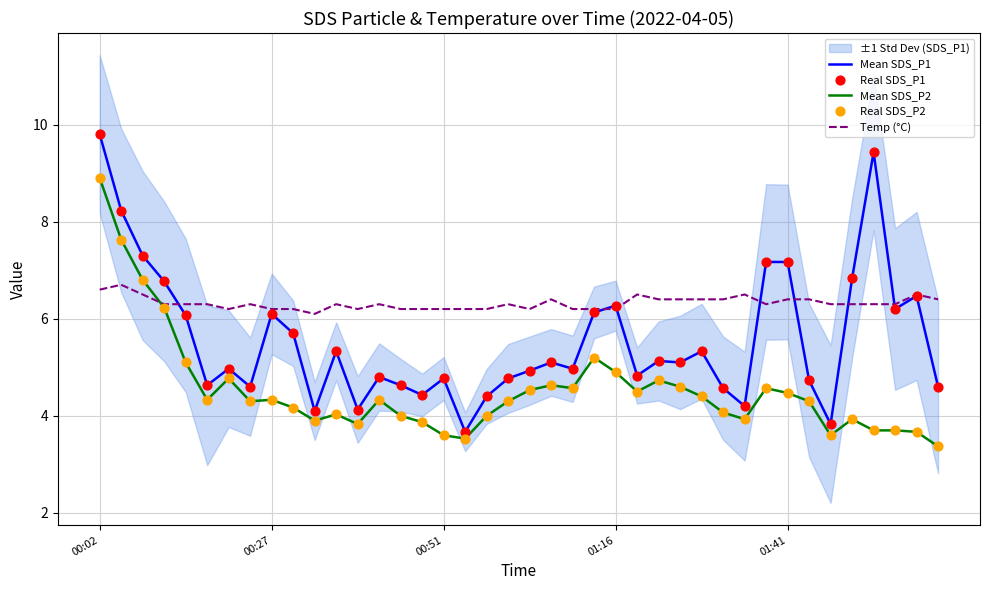

Which series reaches the minimum Y coordinate?

Mean SDS_P2